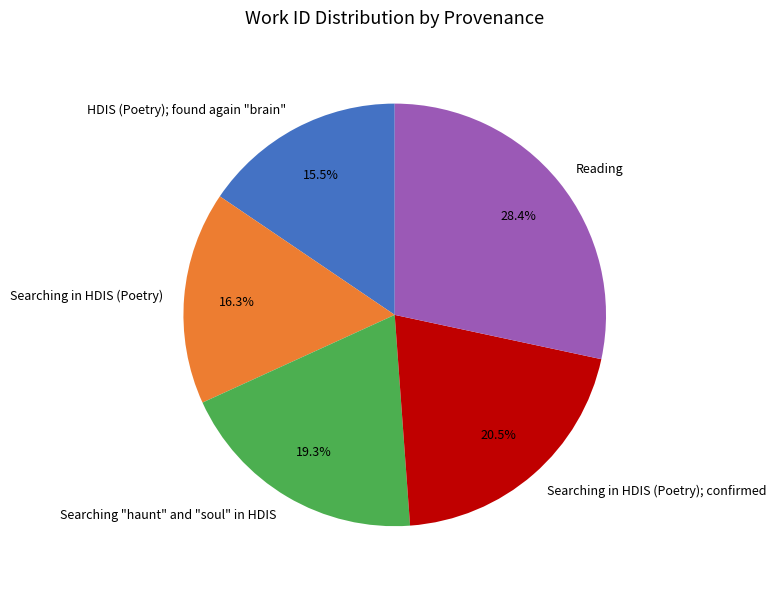

Is the sum of HDIS (Poetry); found again "brain" and Reading greater than half?

No